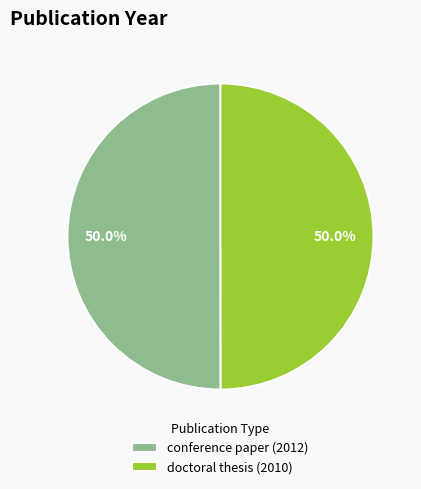

What percentage is the doctoral thesis (2010) slice, to the nearest percent?

50%